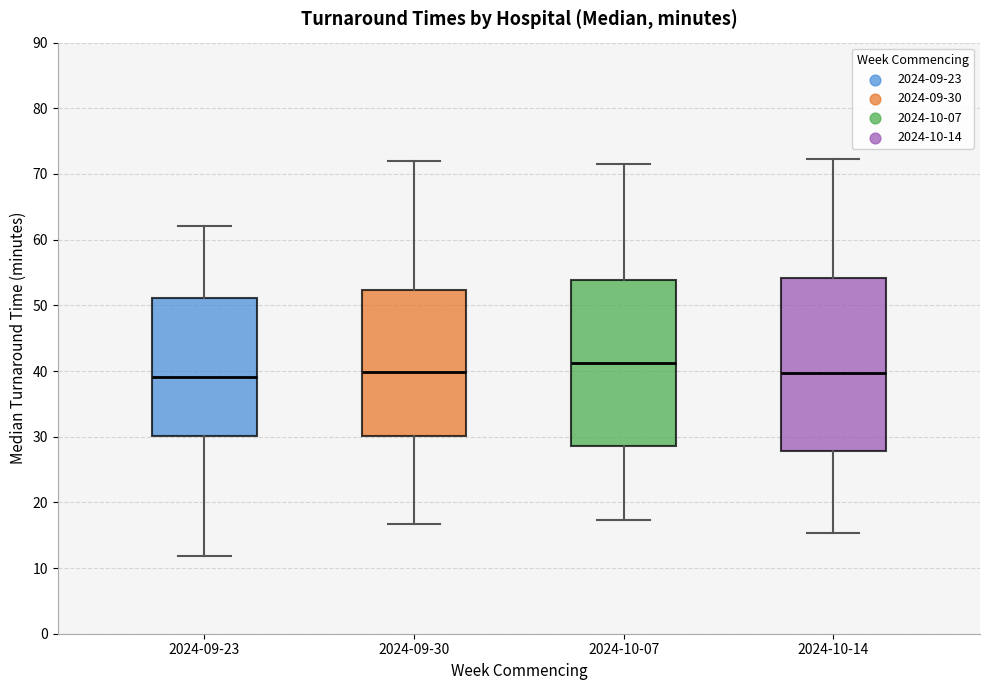

Which box is the tallest, from its lower edge to its upper edge?

2024-10-14